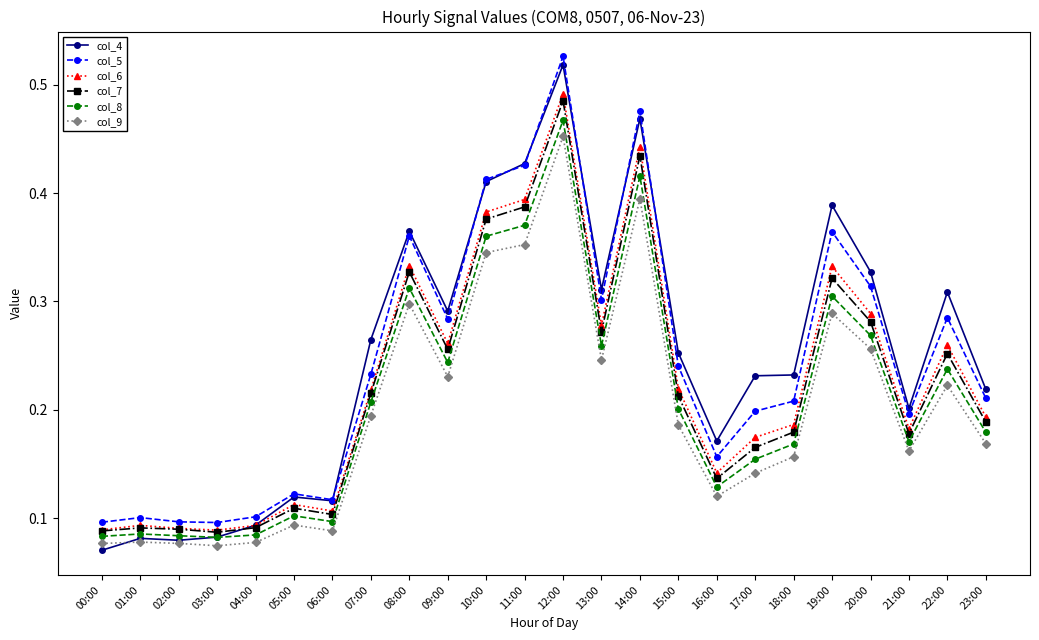

At how many categories does at least one series exceed 0?

24